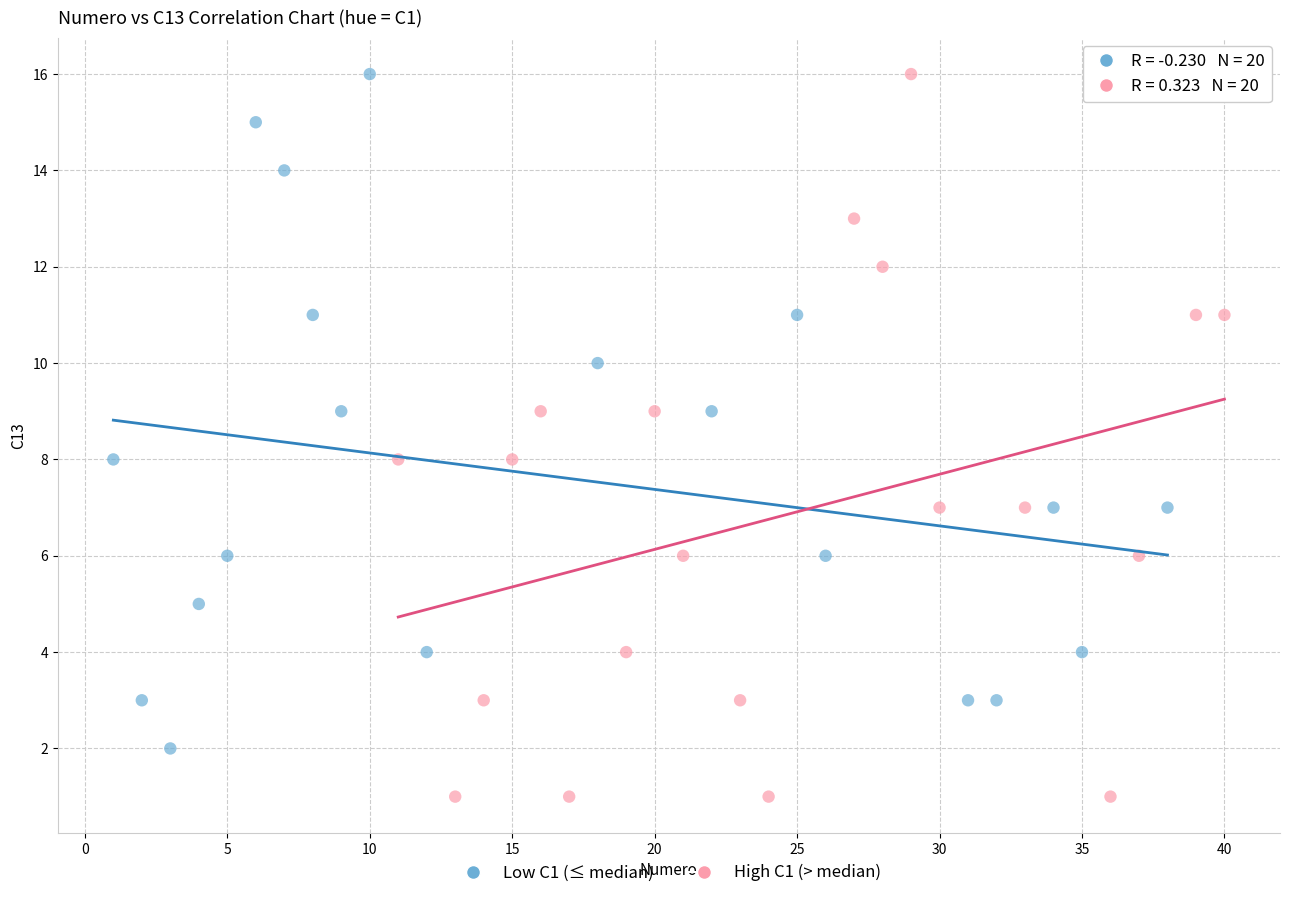

Which series contains the lowest Y value?

High C1 (> median)